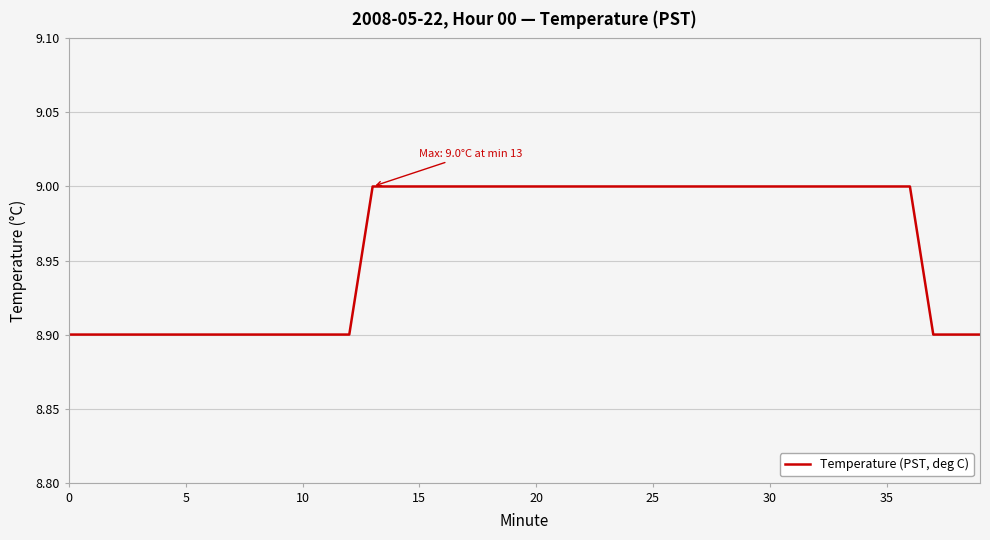

What is the greatest value displayed?

9.0